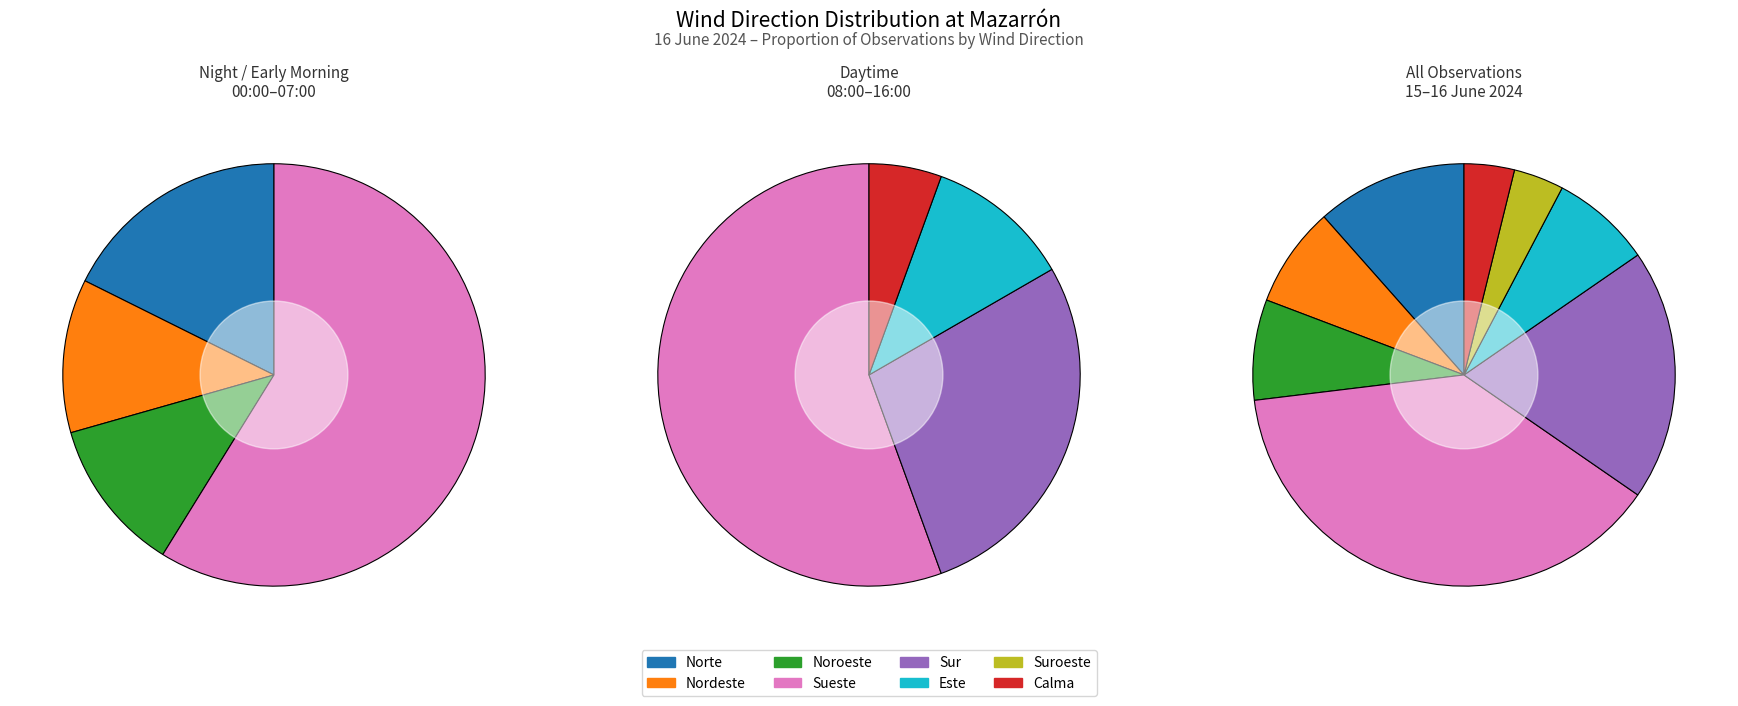

To the nearest percent, what is the difference between the largest and smallest slice percentages?

35%